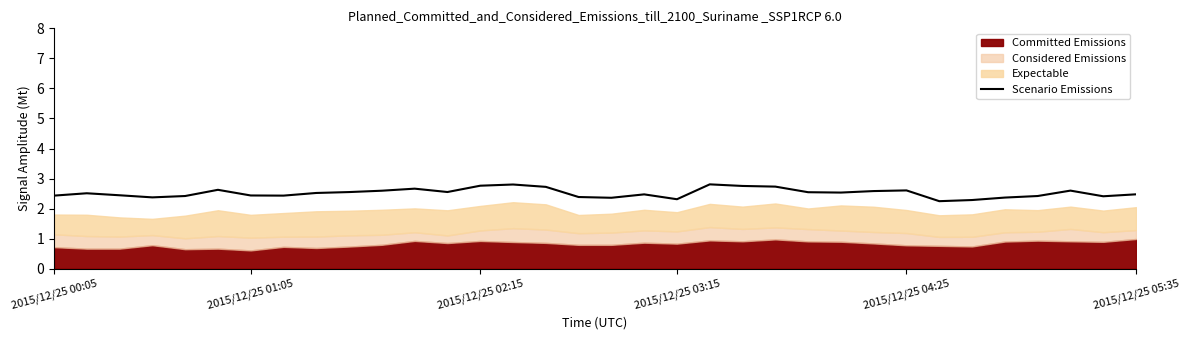

What is the value of the 19th point from the left?

2.5